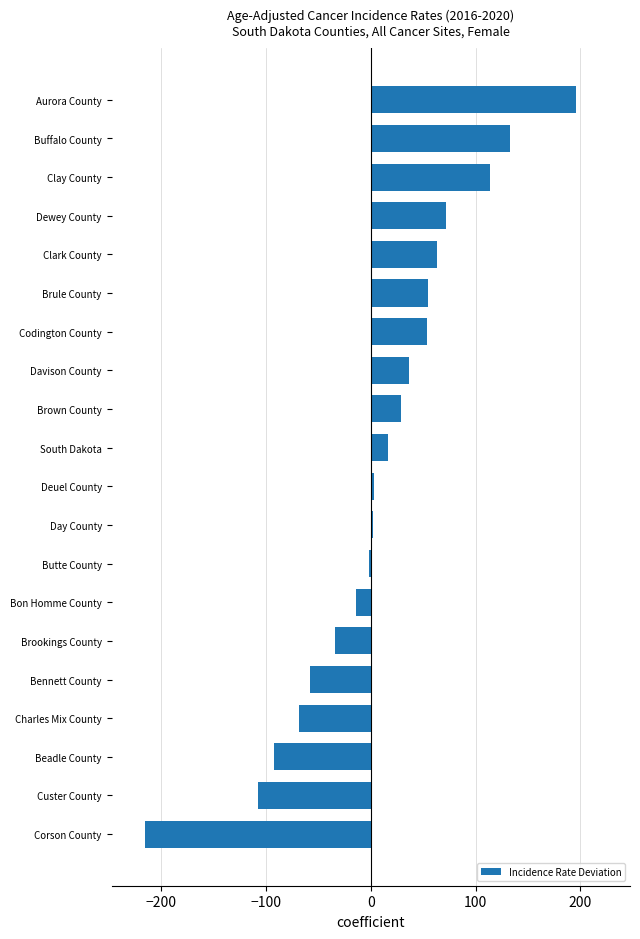

What is the change in value from Custer County to Clay County?

+220.8